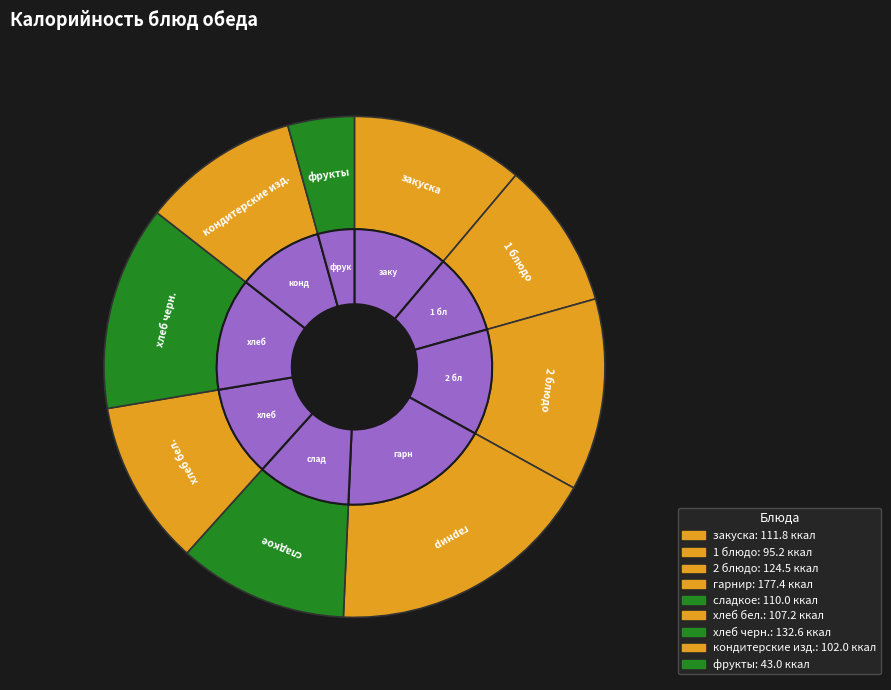

True or false: кондитерские изд. accounts for 10% of the total.

True